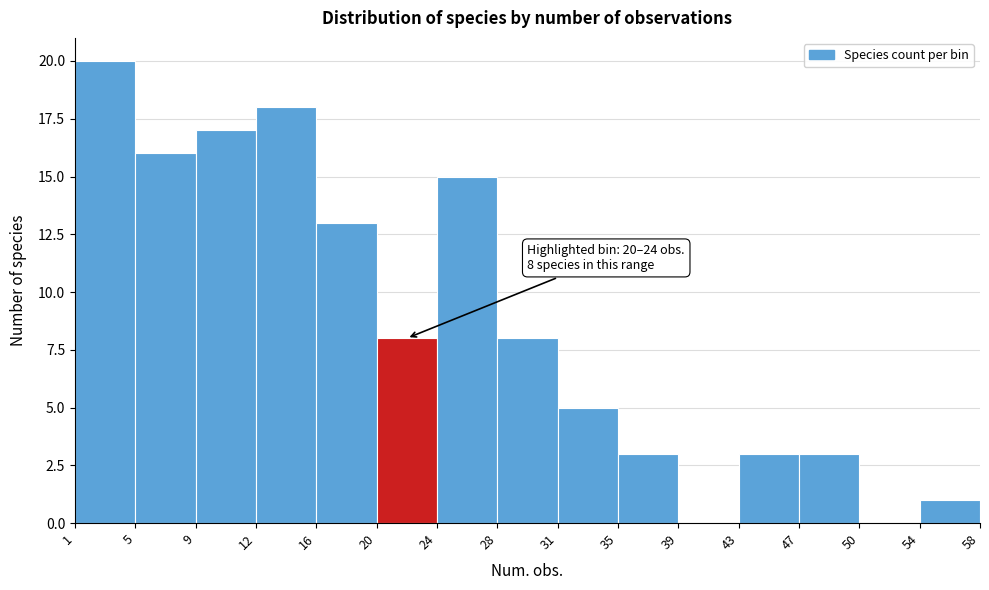

Which range on the x-axis has the tallest bar?

1 to 5